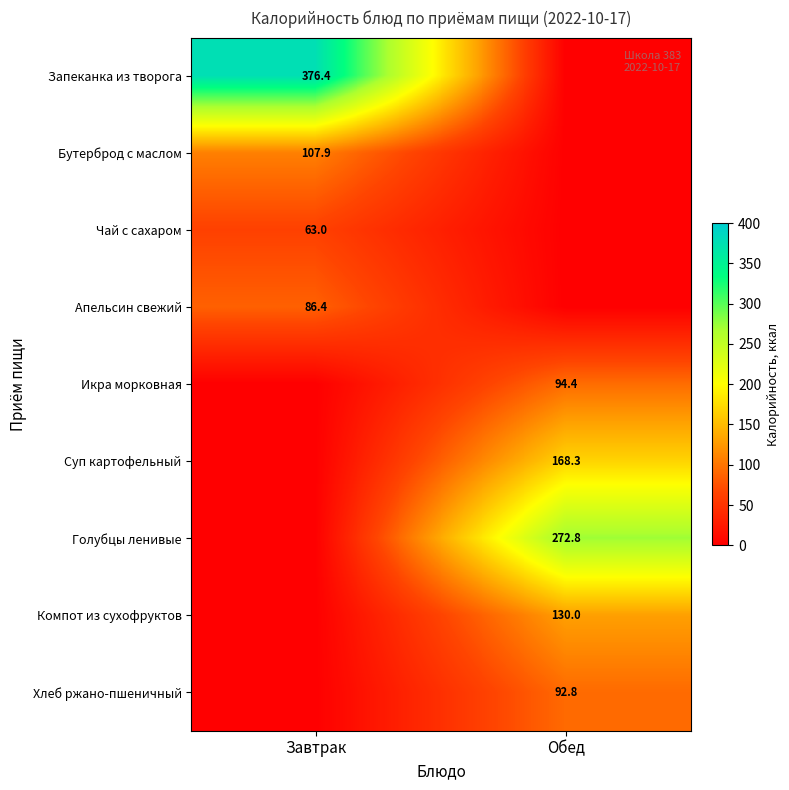

Is the value of Хлеб ржано-пшеничный at Обед greater than the value of Чай с сахаром at Завтрак?

Yes